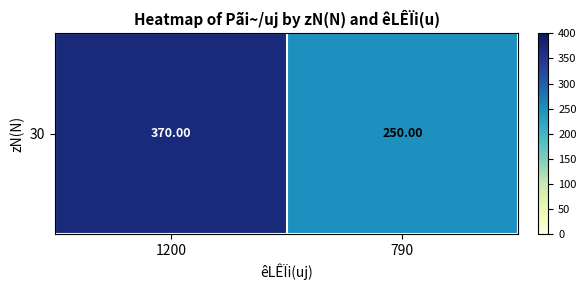

What is the change in value from 1200 to 790?

-120